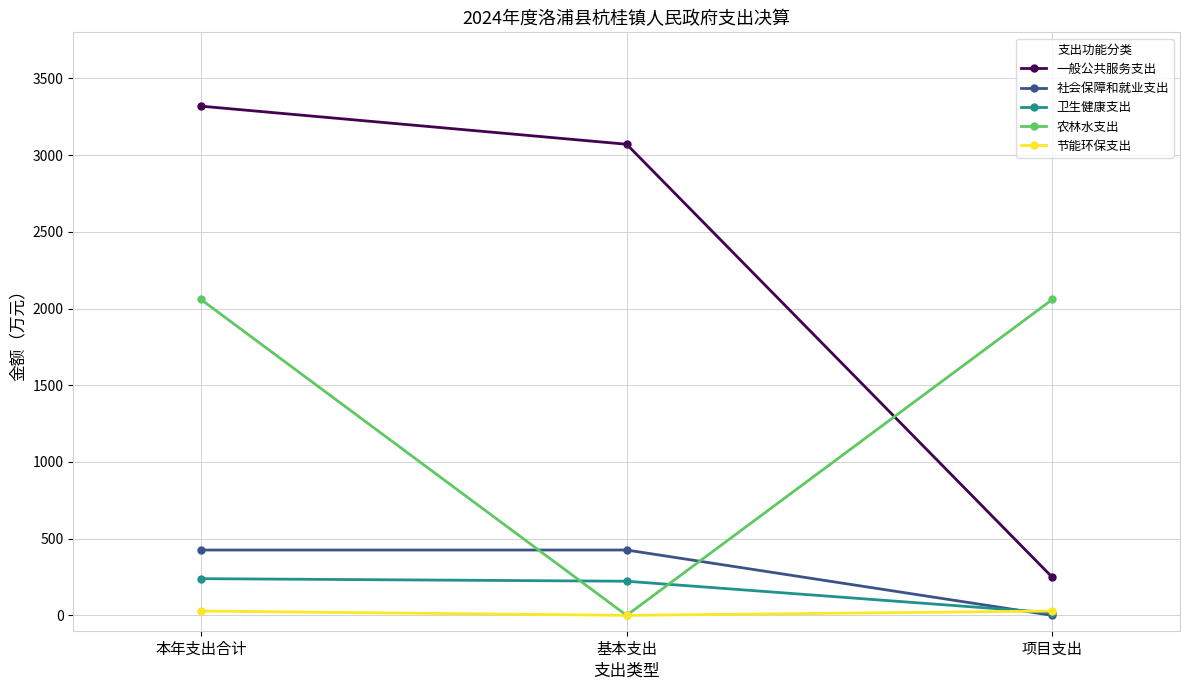

What is the difference between the second highest and minimum values in the 卫生健康支出 series?

205.9